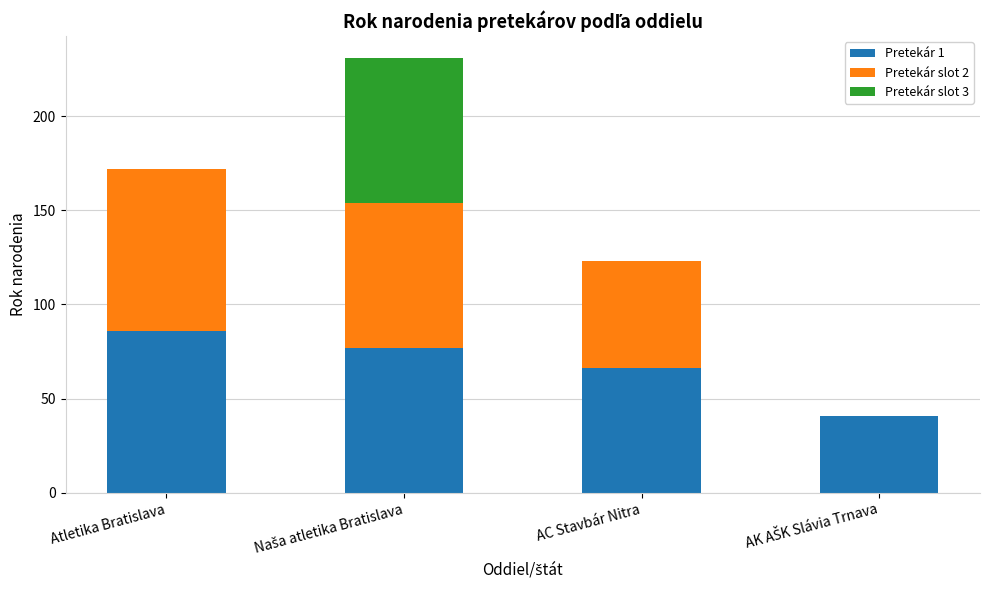

What are all the series names shown in the legend?

Pretekár 1, Pretekár slot 2, Pretekár slot 3